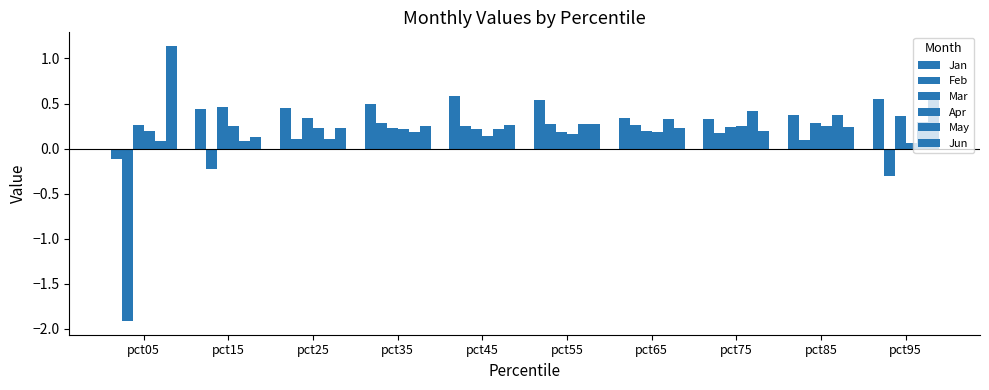

How many categories are shown in the chart?

10